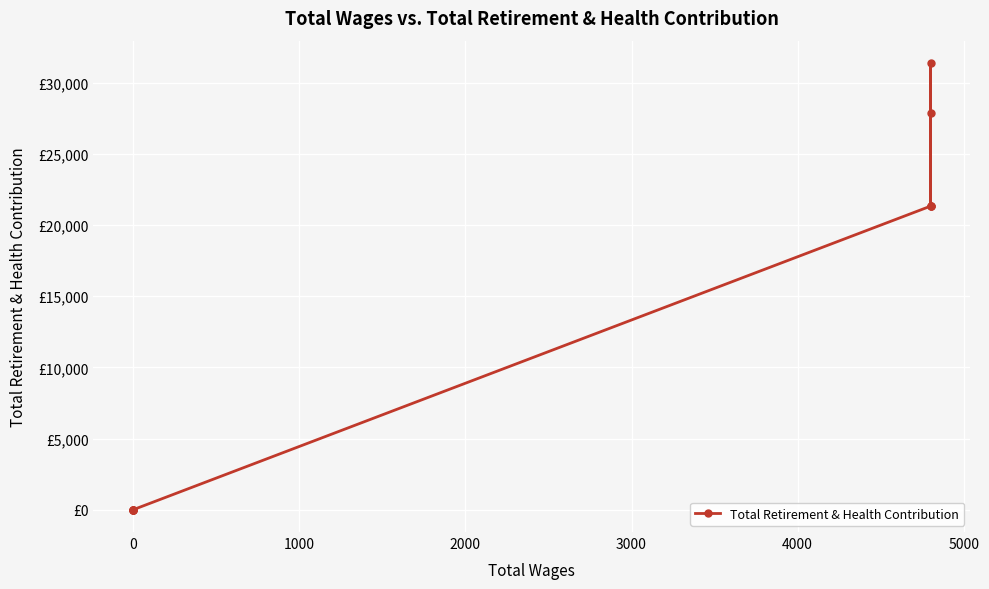

Count the values in the range 0 to 21318.

8